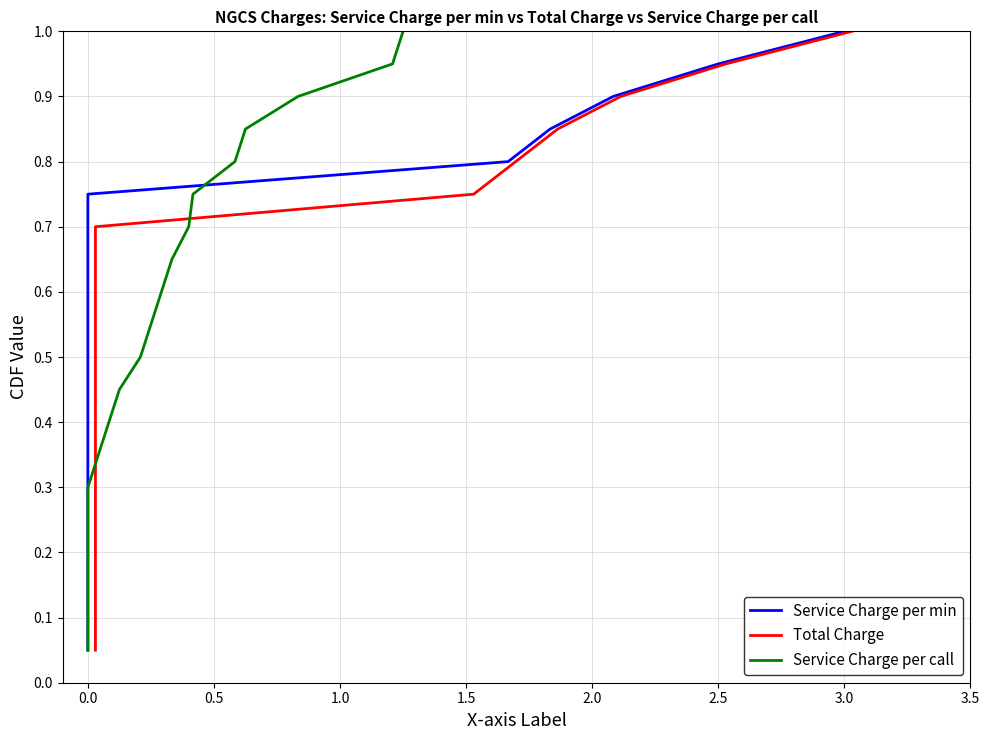

What are all the series names shown in the legend?

Service Charge per min, Total Charge, Service Charge per call